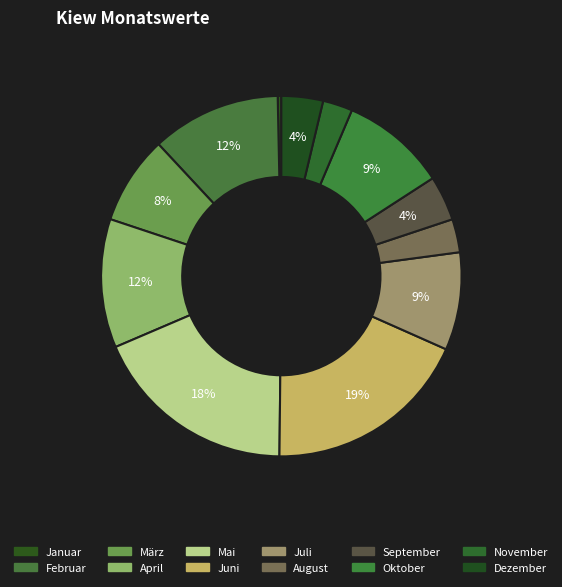

What is the ratio of the value at Februar to the value at Juli?

1.3